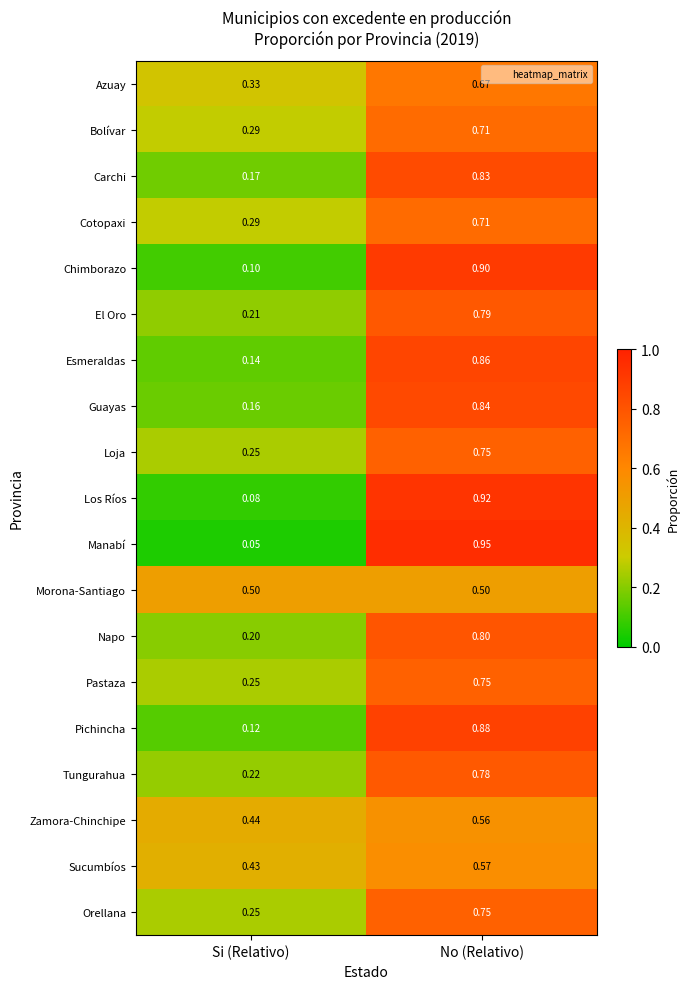

At which category is the sum across all series the highest?

No (Relativo)